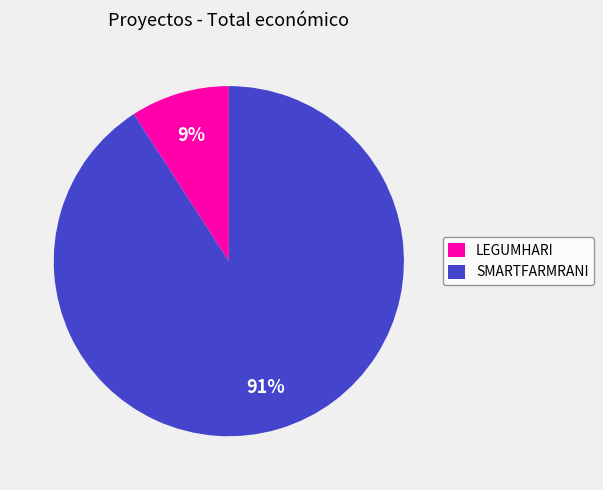

Which has a higher value, SMARTFARMRANI or LEGUMHARI?

SMARTFARMRANI